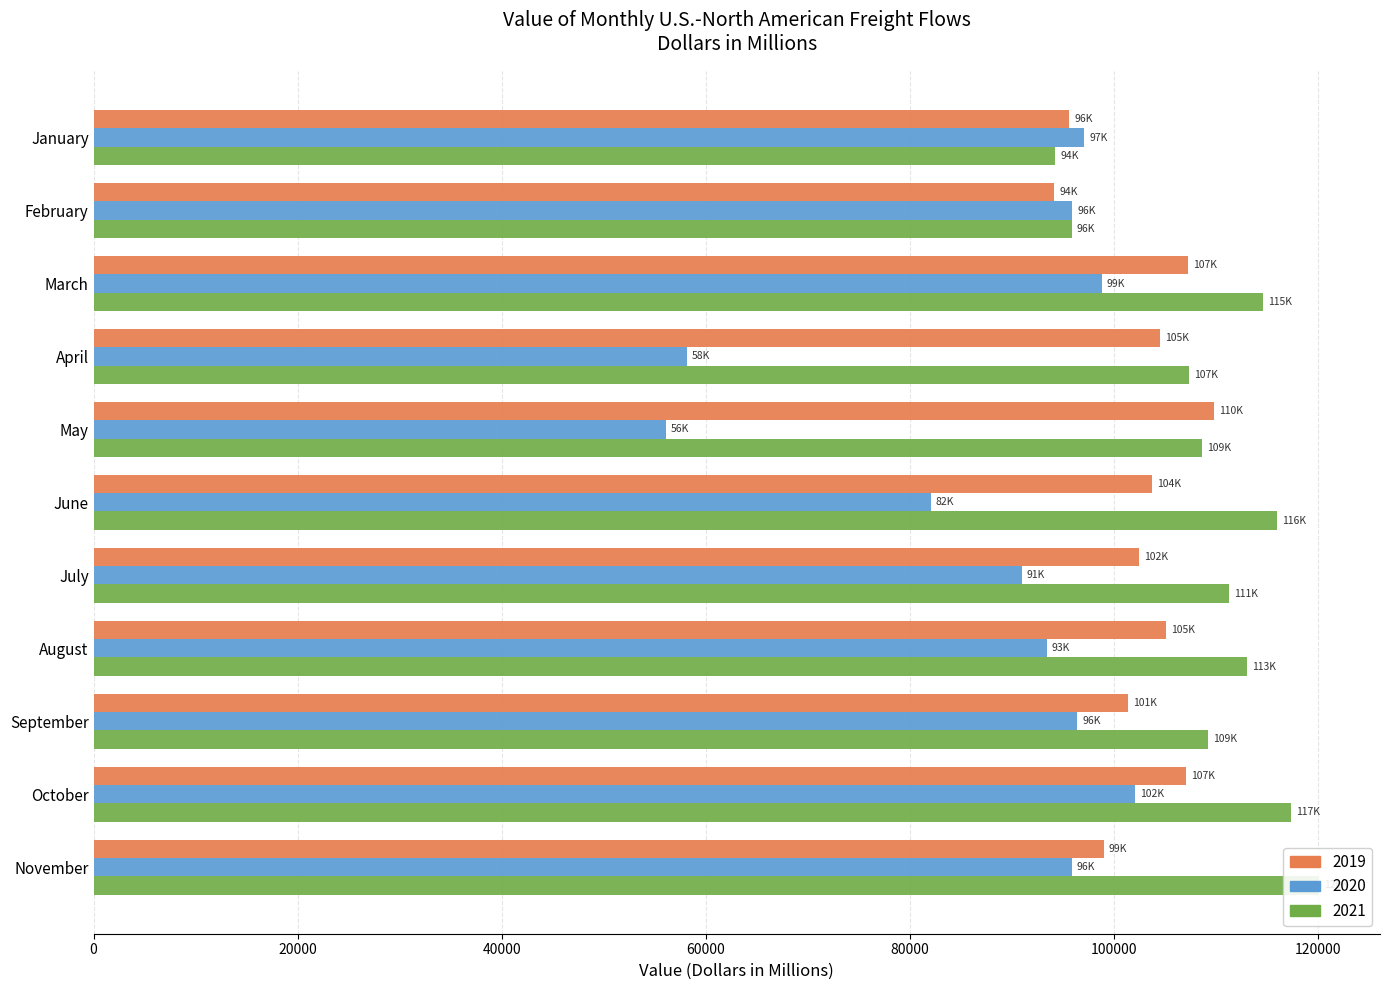

How many categories are shown in the chart?

11